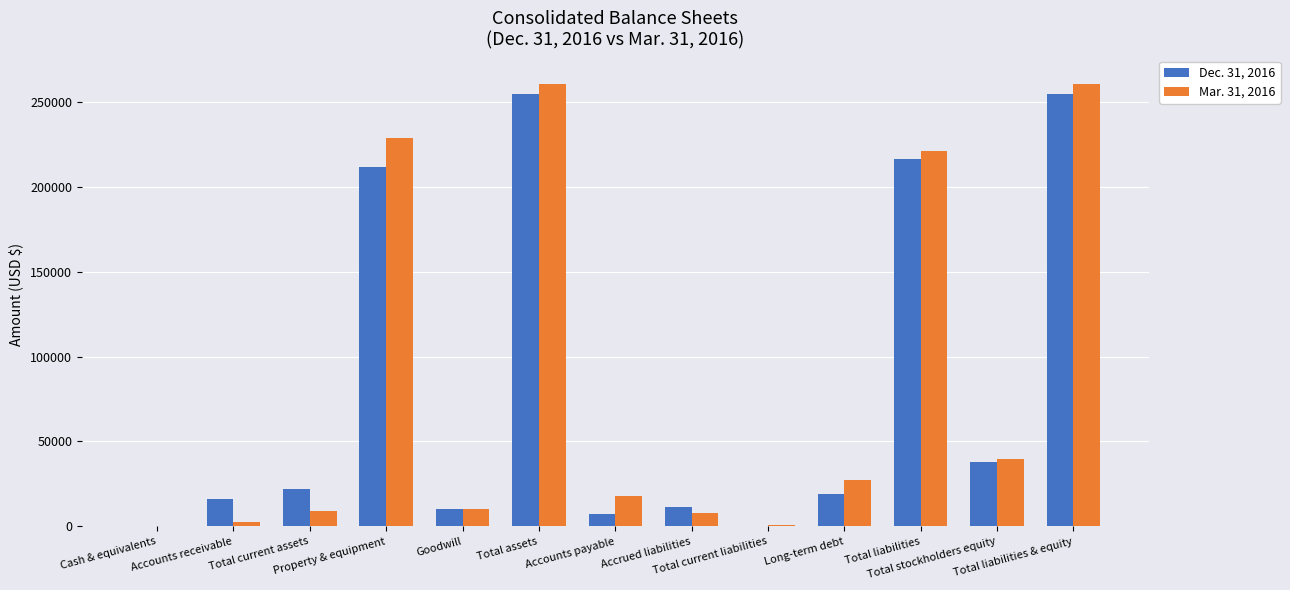

What are all the series names shown in the legend?

Dec. 31, 2016, Mar. 31, 2016